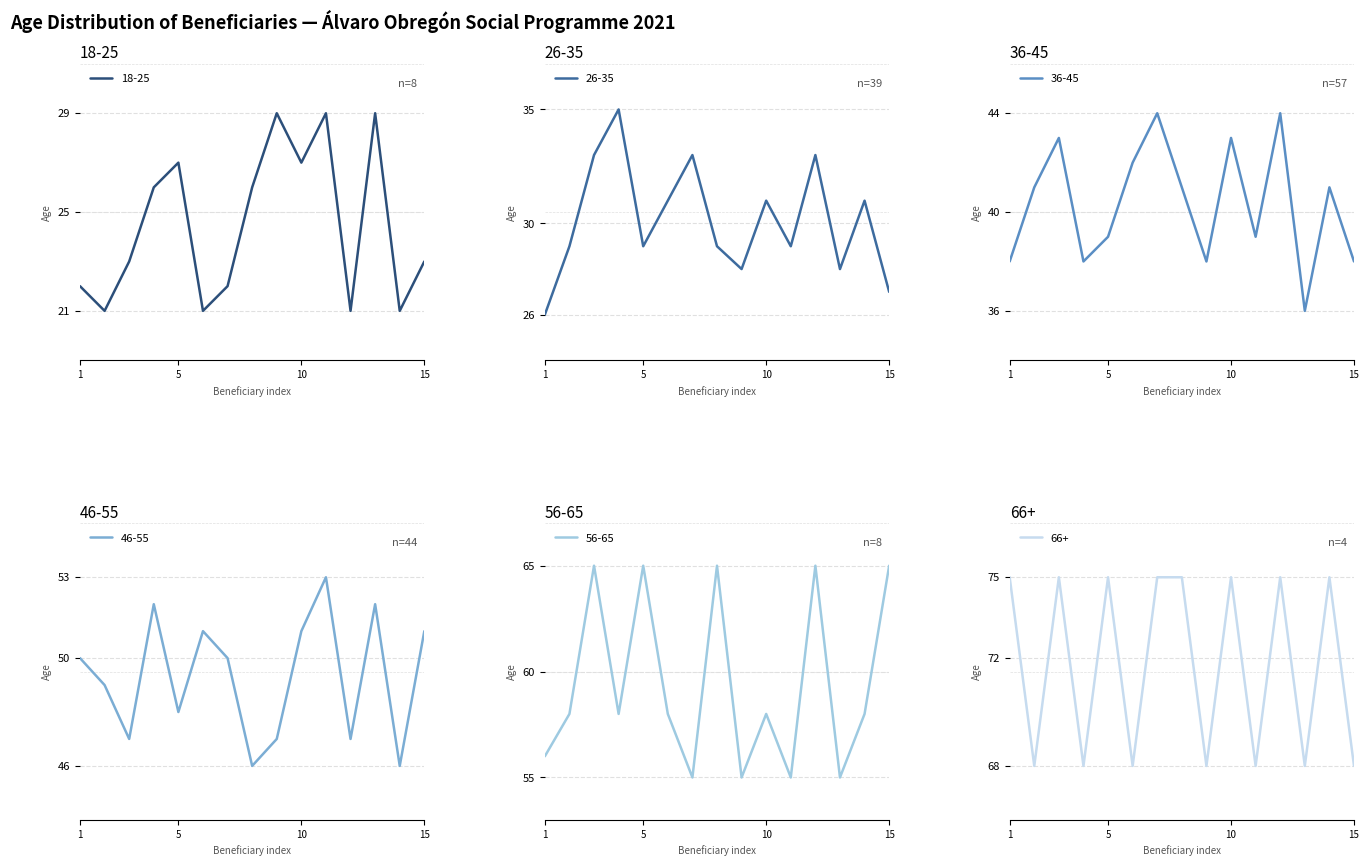

The 18-25 series shows 8 at 1. True or false?

False